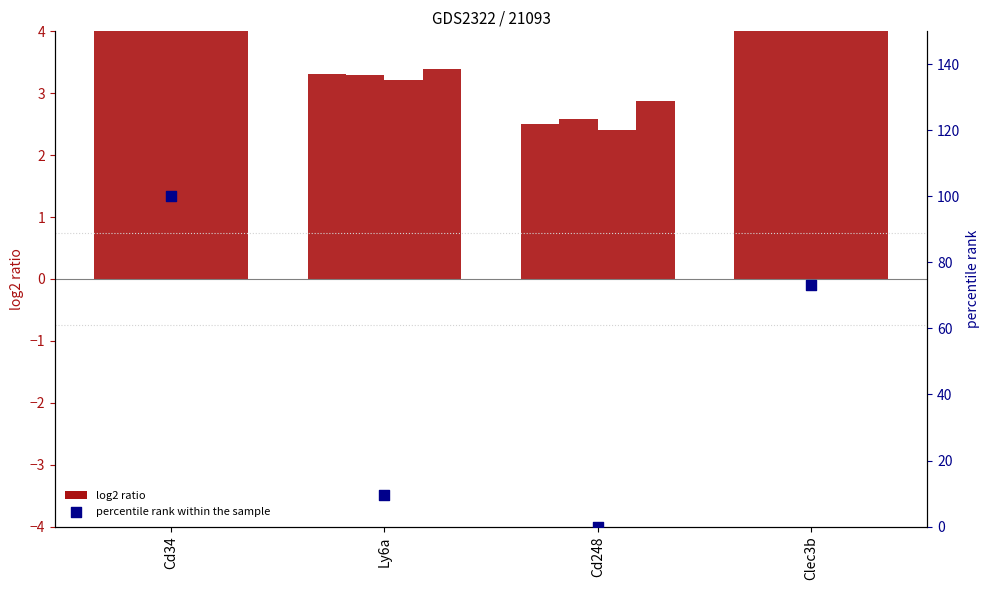

Which series reaches the maximum Y coordinate?

percentile rank within the sample